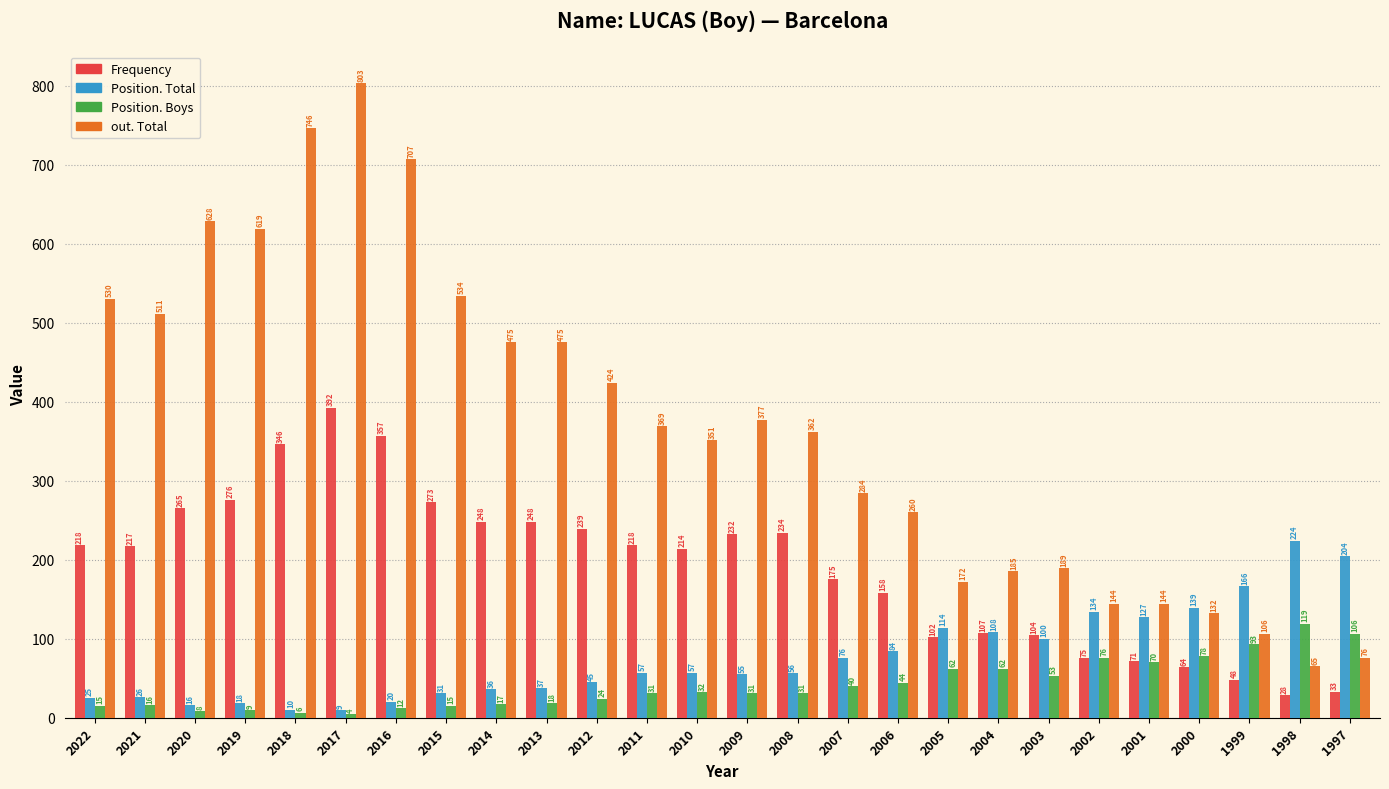

What are all the series names shown in the legend?

Frequency, Position. Total, Position. Boys, out. Total